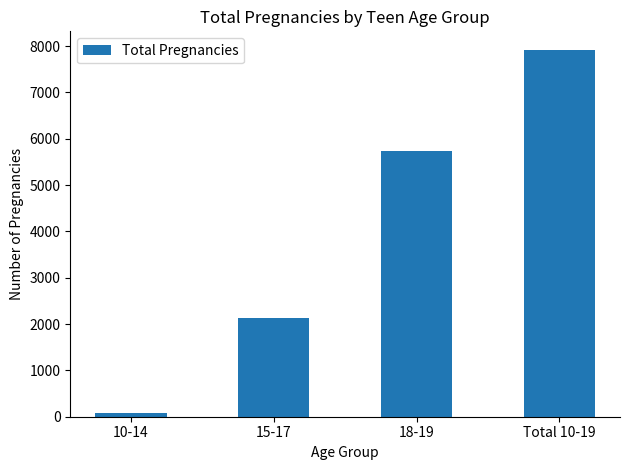

Reading right to left, extract all data points from this chart.

Total 10-19=7924	18-19=5731	15-17=2125	10-14=70